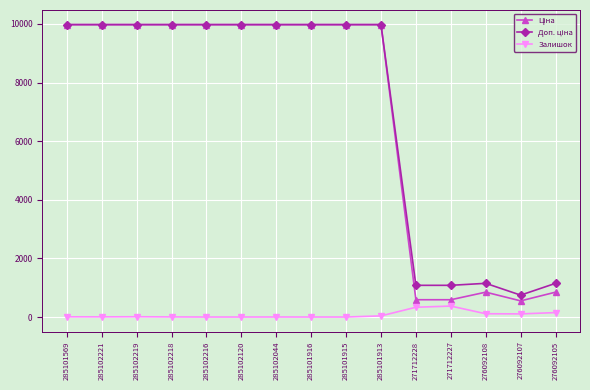

What is the greatest value displayed?

9975.0